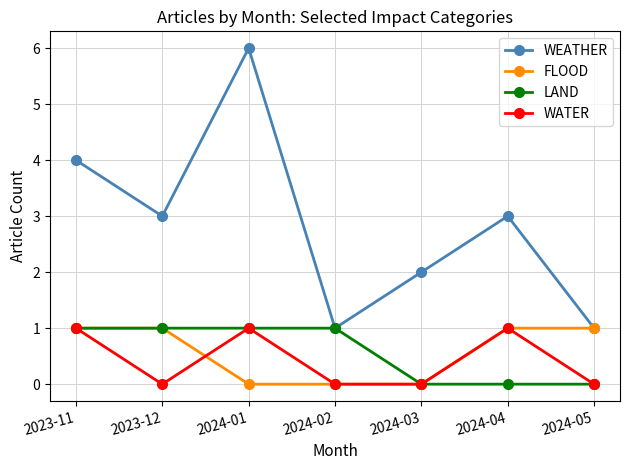

What is the difference between the highest and lowest values at 2023-11?

3